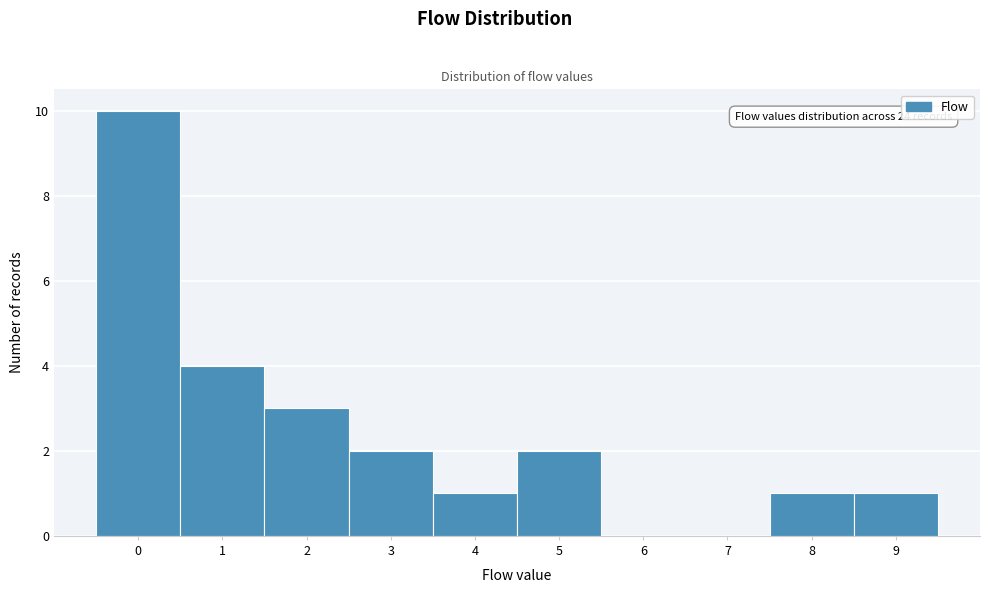

Over which range of the x-axis is the bar tallest?

-0.5 to 0.5